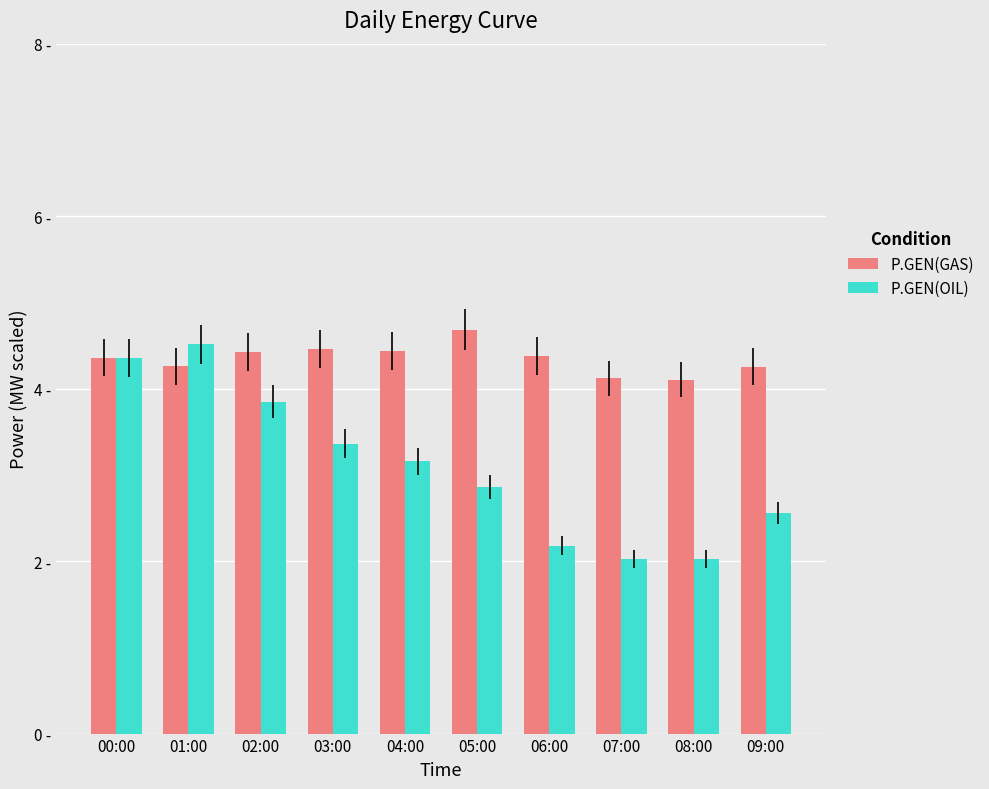

At which category is the sum across all series the highest?

01:00